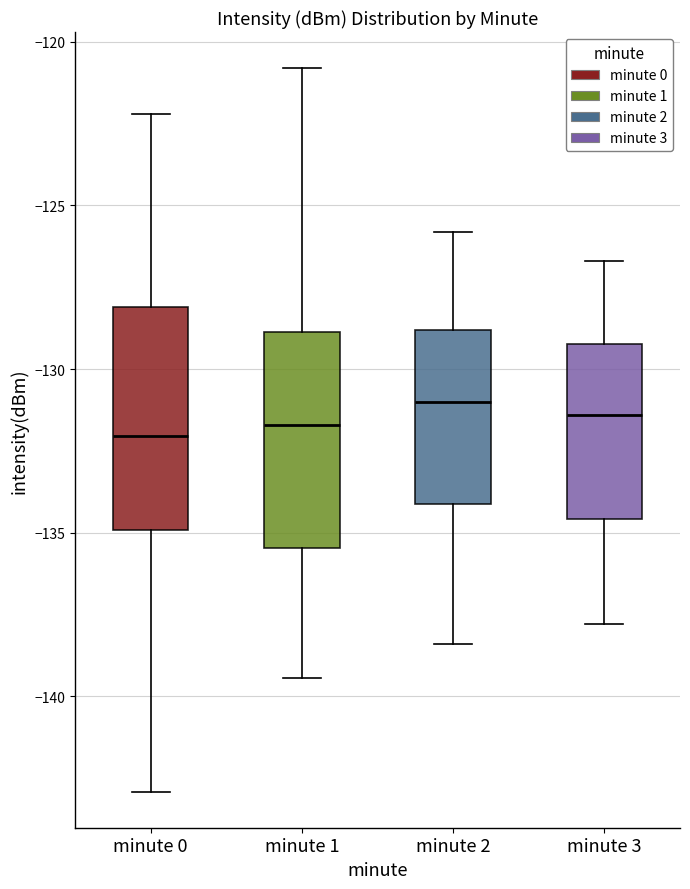

Where does the upper whisker of the box for minute 3 end on the y-axis? The values are not printed on the chart, so give them approximately, as read against the axis.

-126.5